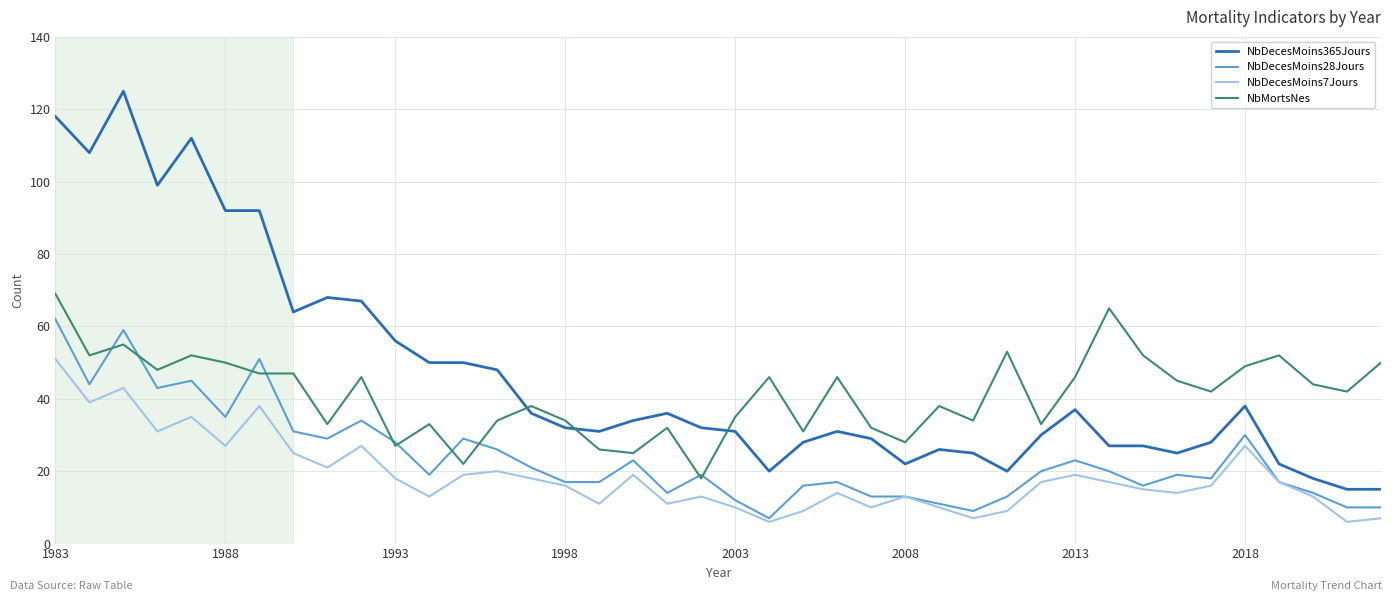

Which series has the widest spread of values?

NbDecesMoins365Jours